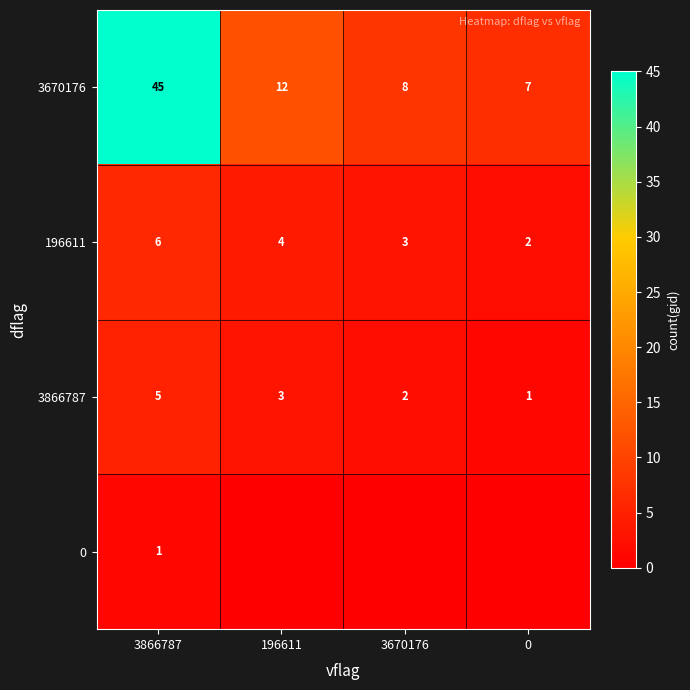

How many series are shown in this chart?

4